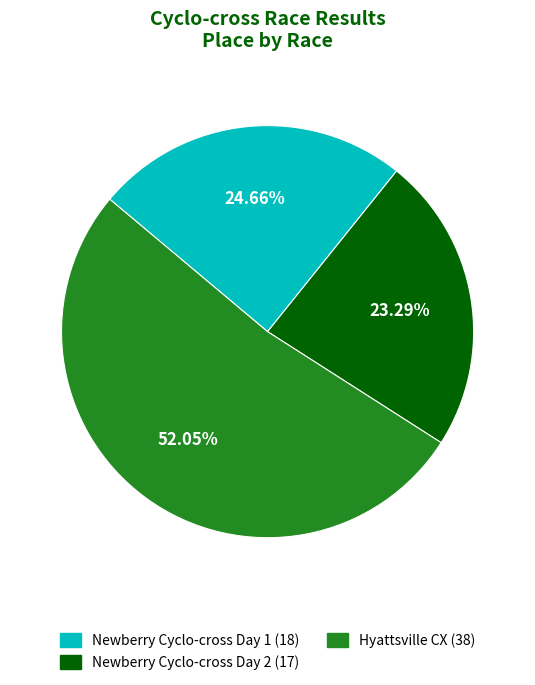

What is the ratio of the value at Newberry Cyclo-cross Day 1 to the value at Hyattsville CX?

0.5